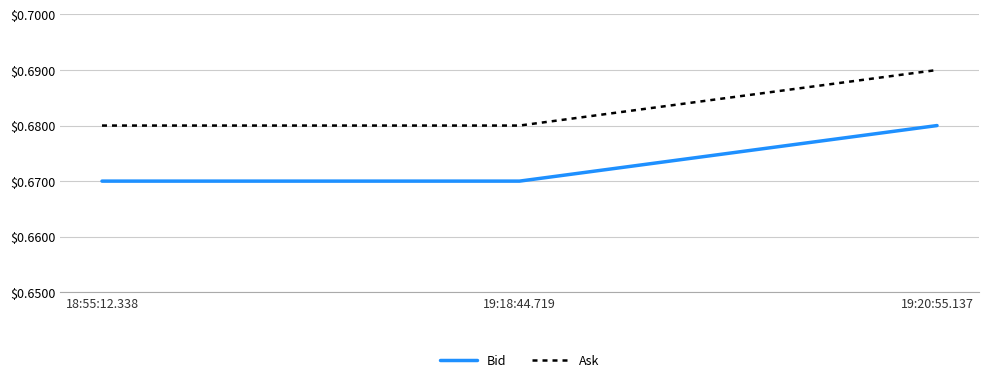

What is the total value across all series at 18:55:12.338?

1.4